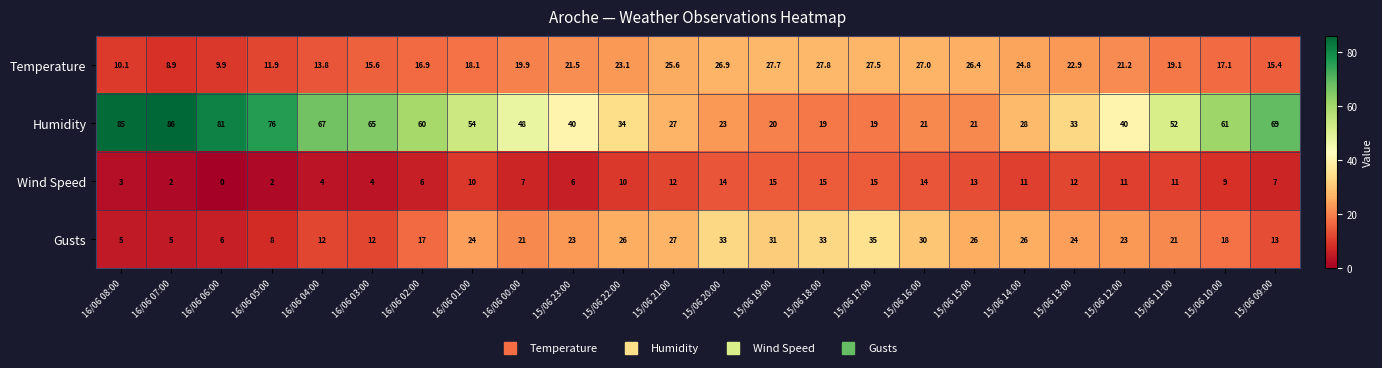

At which label does Temperature first exceed 21?

15/06 23:00